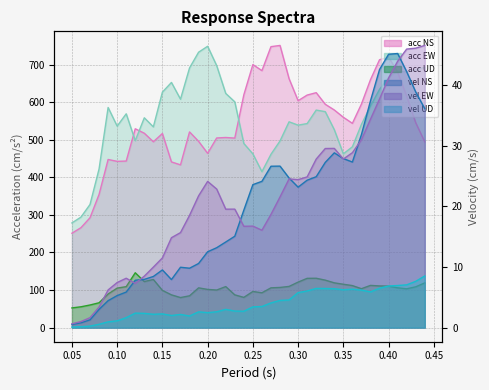

Which category has the highest value across all series?

0.28